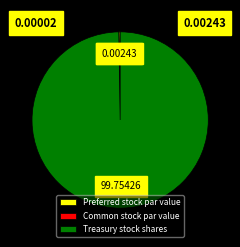

Does Treasury stock shares represent more than half of the total?

Yes